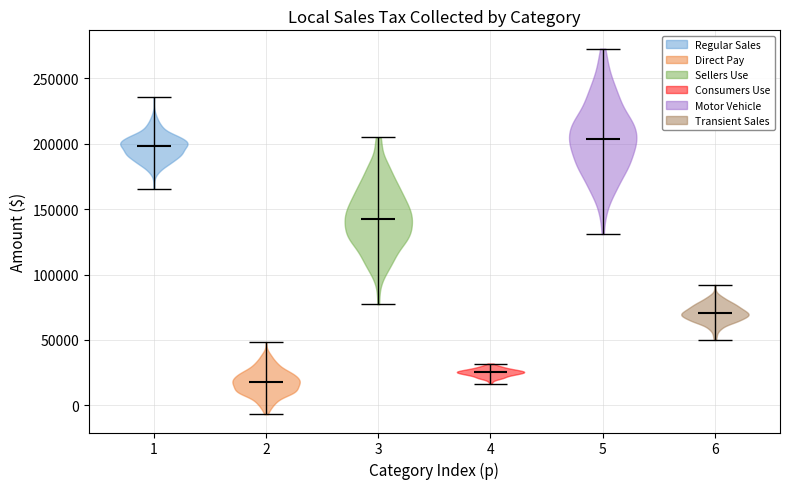

Where does the median line of the violin at x = 2 sit on the y-axis? The values are not printed on the chart, so give them approximately, as read against the axis.

20000